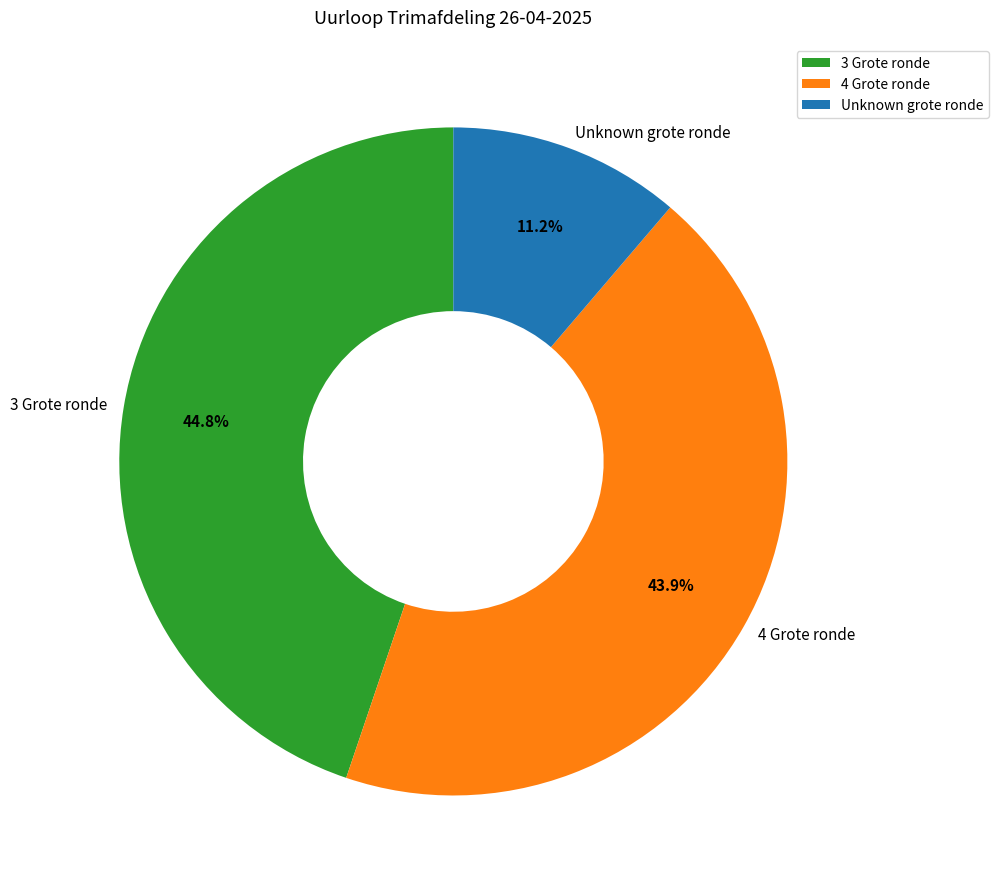

Is there a majority slice in this chart?

No